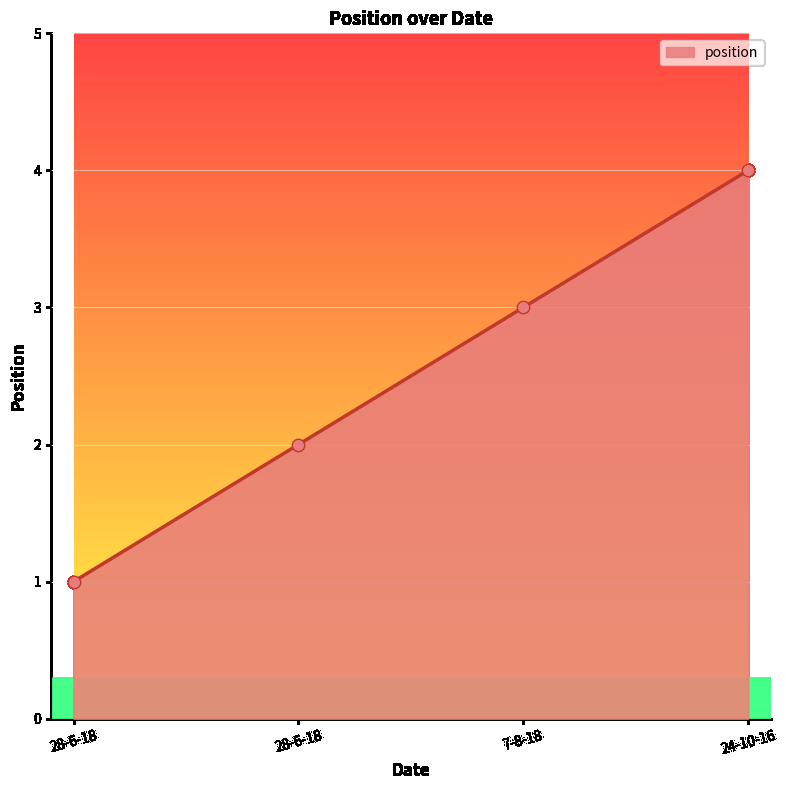

What is the change in value from 28-6-18 to 7-8-18?

+2